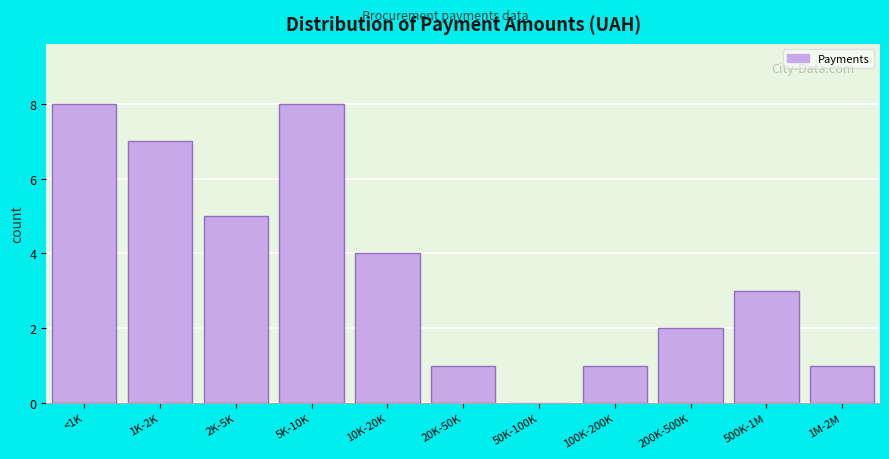

Reading left to right, what are all the values shown in this chart?

<1K=8	1K-2K=7	2K-5K=5	5K-10K=8	10K-20K=4	20K-50K=1	50K-100K=0	100K-200K=1	200K-500K=2	500K-1M=3	1M-2M=1